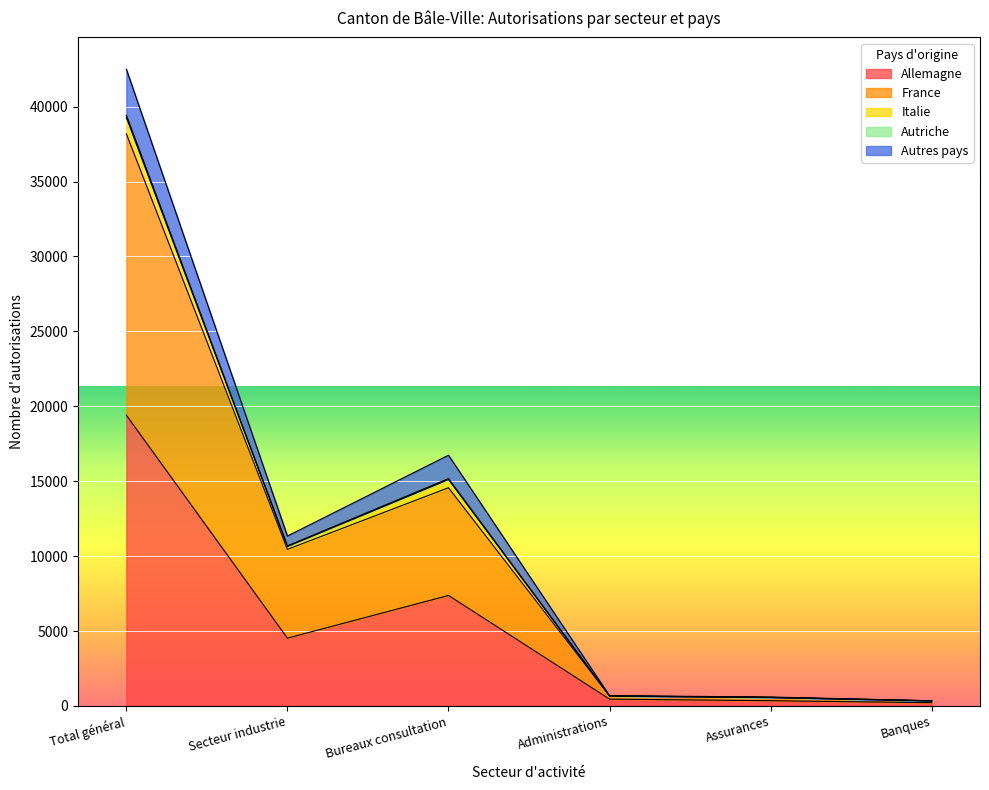

What is the maximum value for Allemagne?

19408